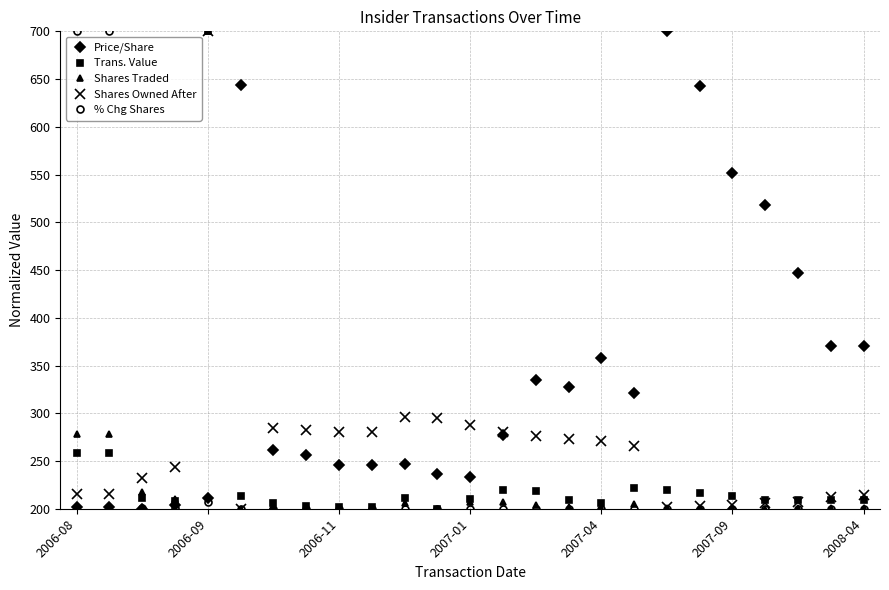

What is the value of the % Chg Shares point at the 19th from the left?

200.1